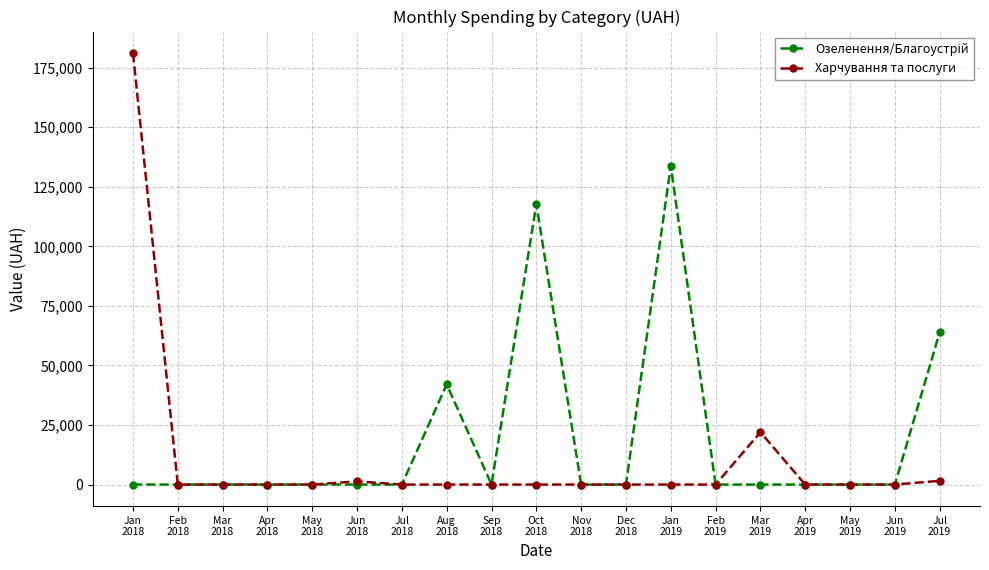

What is the maximum value for Харчування та послуги?

181084.8